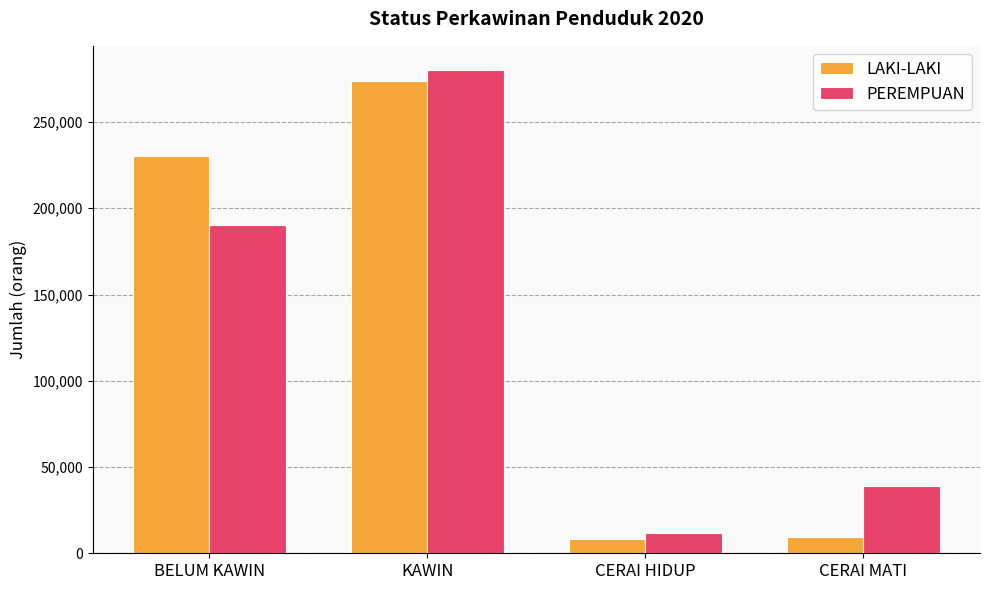

Is the value of LAKI-LAKI at BELUM KAWIN greater than the value of PEREMPUAN at CERAI HIDUP?

Yes